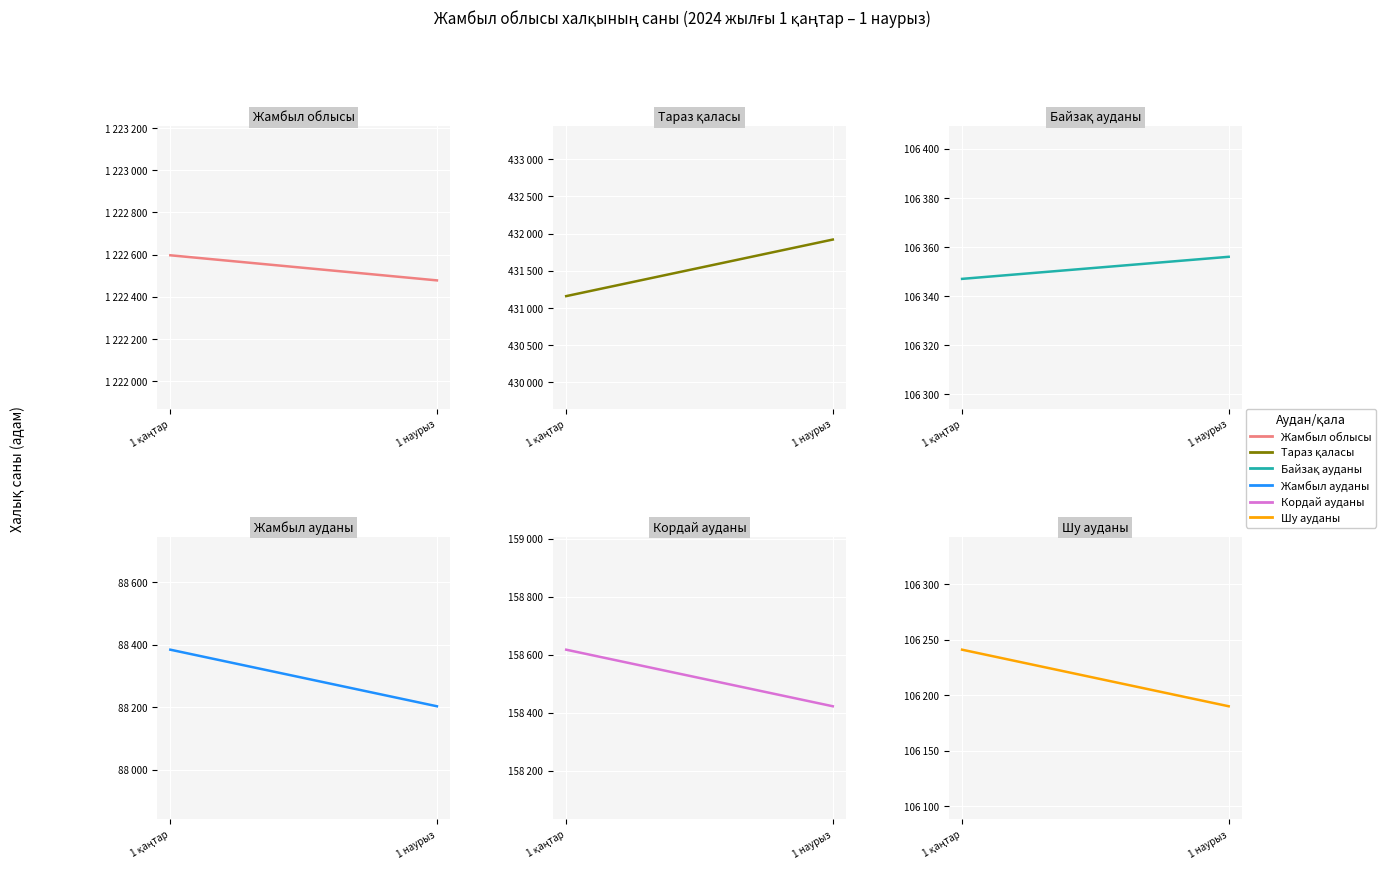

What are all the series names shown in the legend?

Жамбыл облысы, Тараз қаласы, Байзақ ауданы, Жамбыл ауданы, Кордай ауданы, Шу ауданы